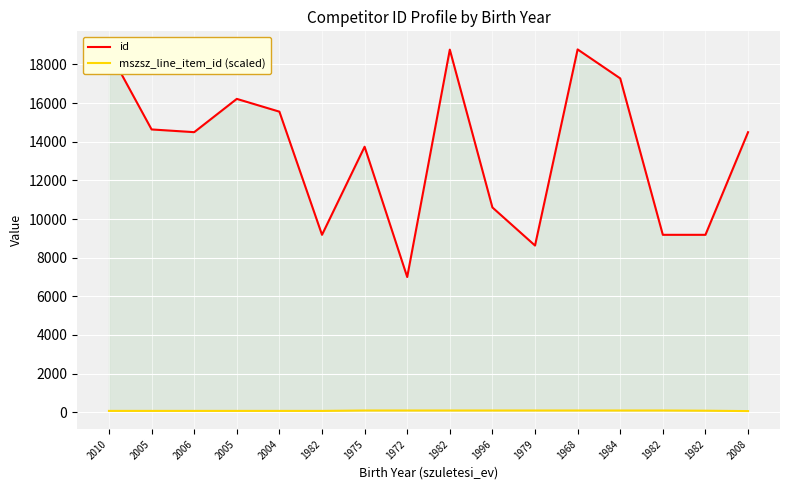

At how many categories does at least one series exceed 16205?

5